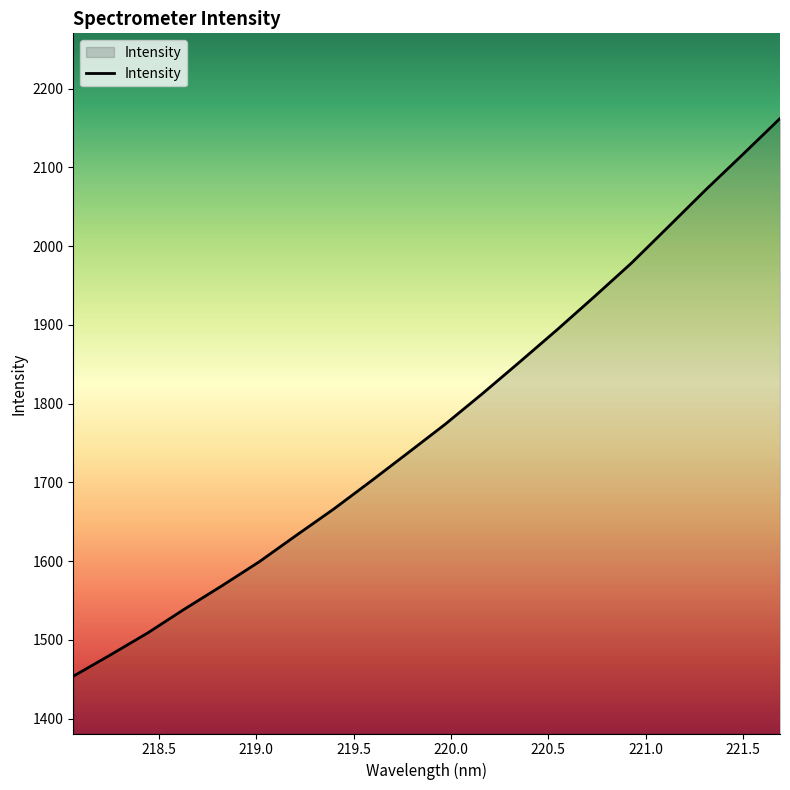

What is the average value?

1775.7